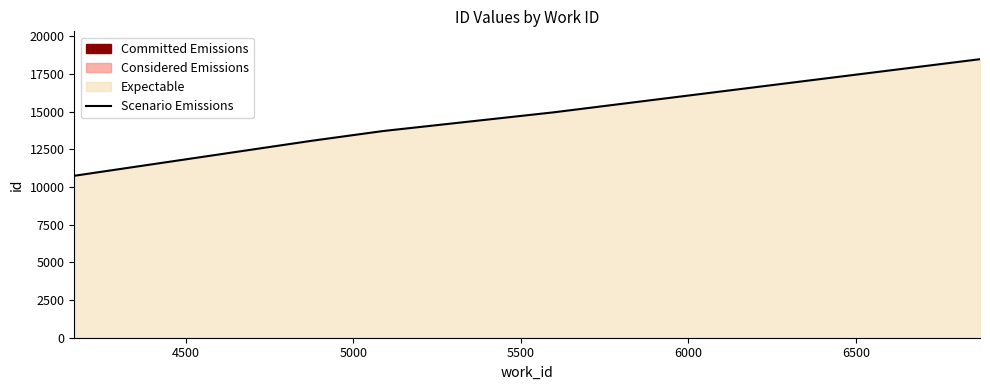

What is the value of the 3rd point from the left?

13720